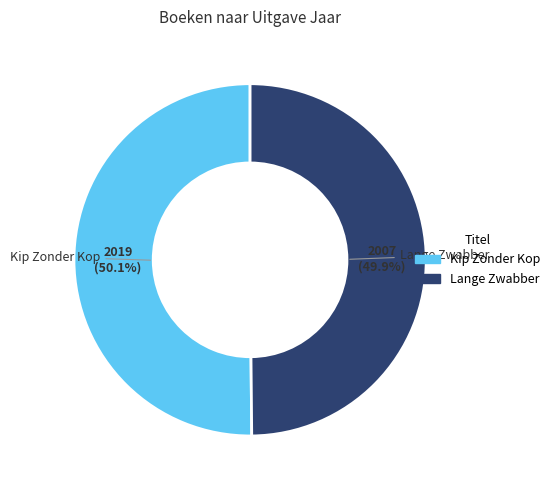

How many slices are in this pie chart?

2